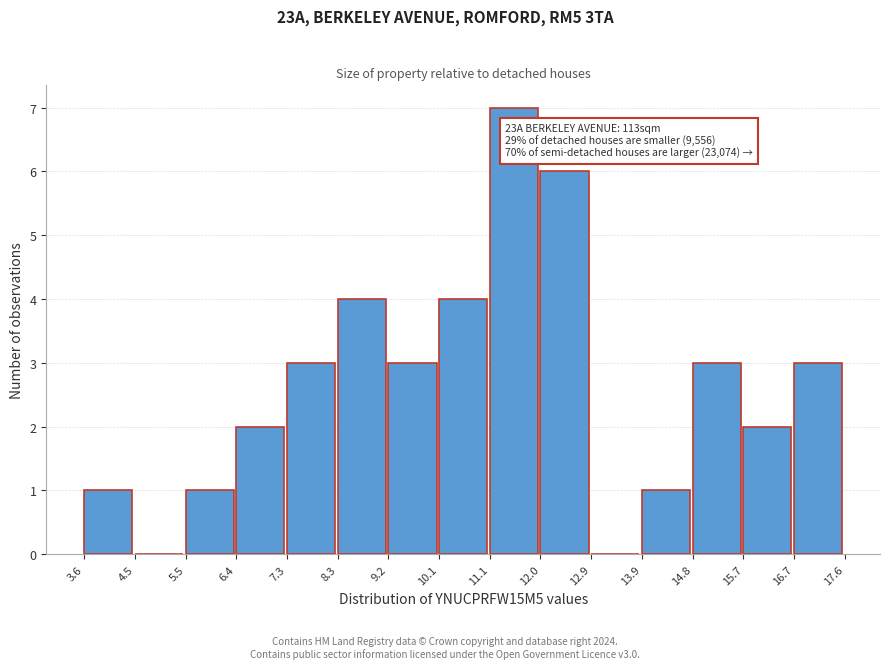

Over which range of the x-axis is the bar tallest?

11.1 to 12.0